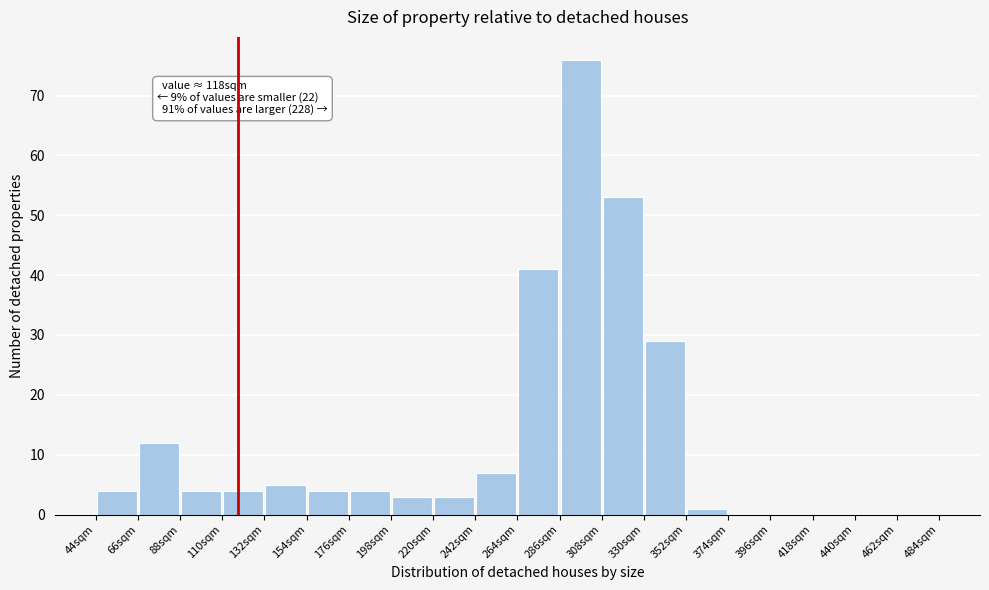

Over which range of the x-axis is the bar tallest?

286 to 308